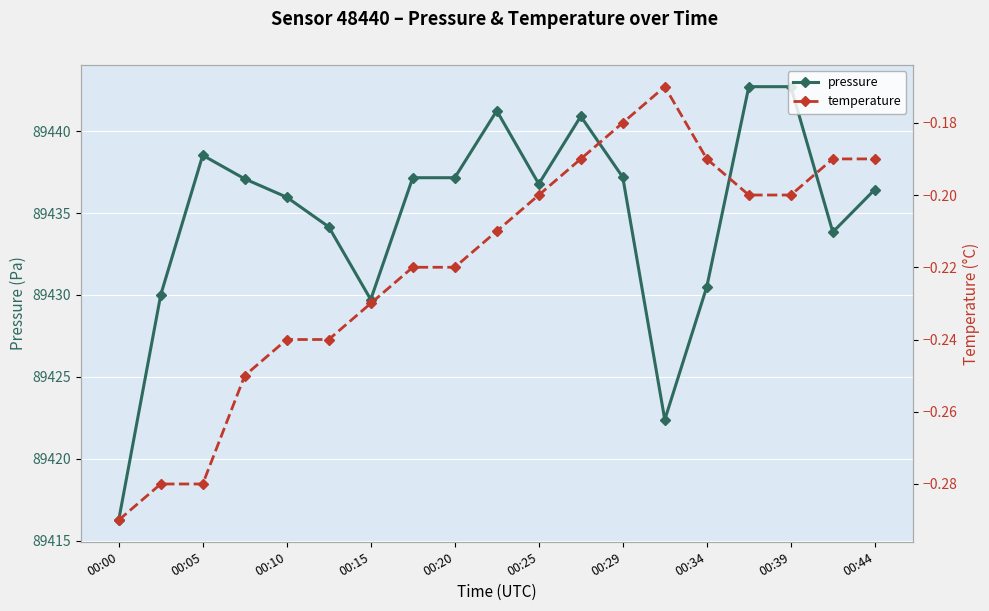

Reading left to right, extract all data points from this chart.

pressure: 89416.2	89430.0	89438.5	89437.1	89436.0	89434.2	89429.7	89437.2	89437.2	89441.2	89436.8	89440.9	89437.2	89422.4	89430.5	89442.7	89442.7	89433.8	89436.4
temperature: -0.3	-0.3	-0.3	-0.2	-0.2	-0.2	-0.2	-0.2	-0.2	-0.2	-0.2	-0.2	-0.2	-0.2	-0.2	-0.2	-0.2	-0.2	-0.2